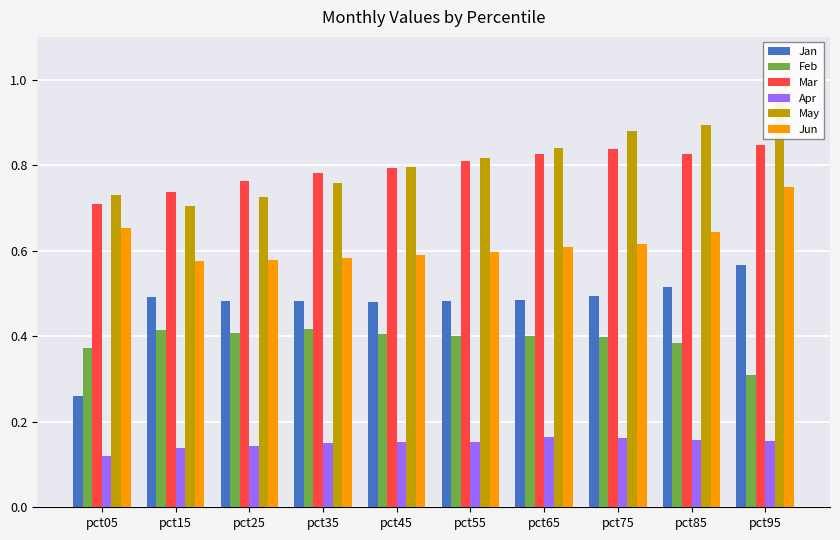

What is the sum of all Jan values?

4.7